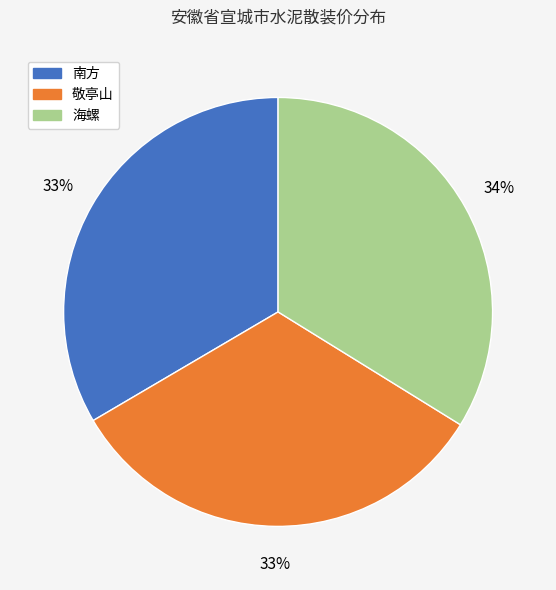

Approximately how many times larger is the value at 海螺 compared to 南方?

1.0